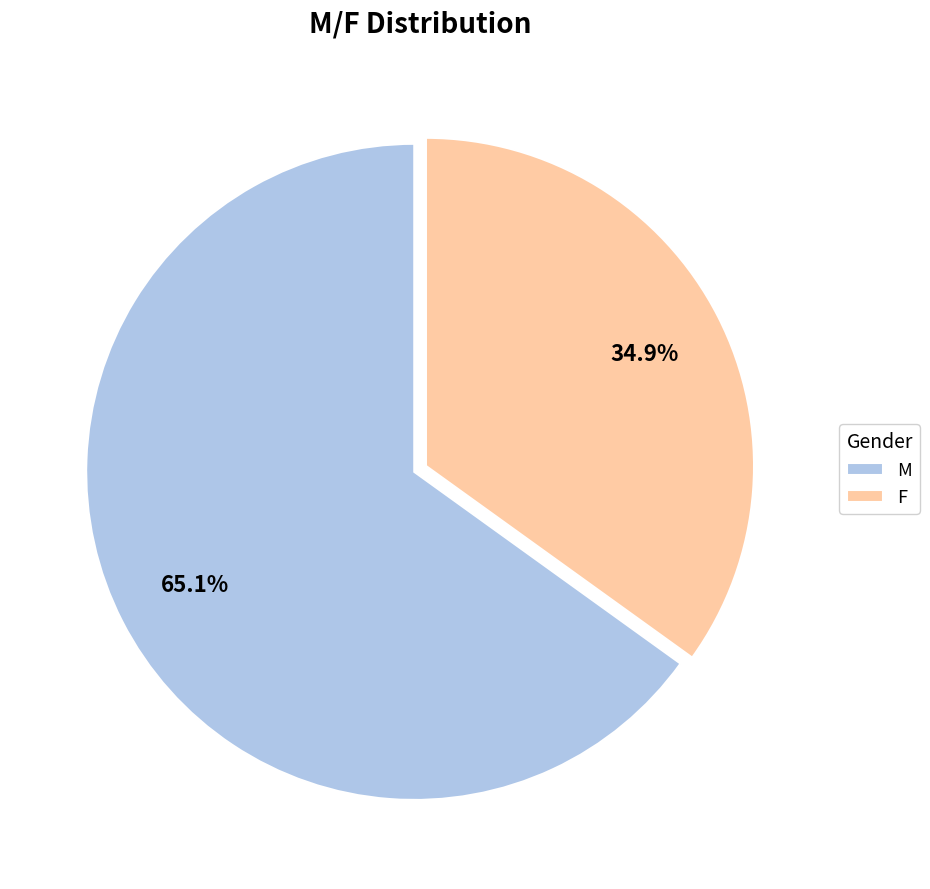

To the nearest percent, what is the combined percentage of F and M?

100%